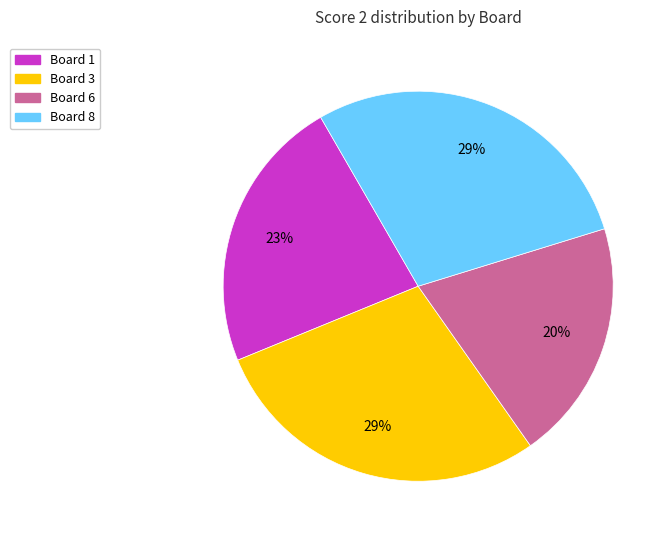

Does any single category account for the majority?

No